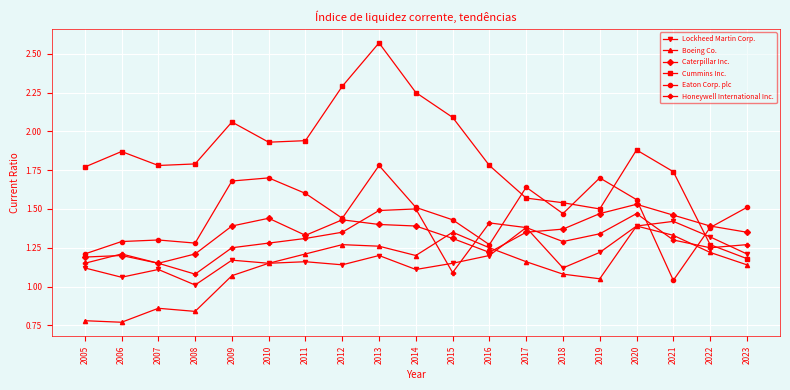

The value of Eaton Corp. plc at 2016 is 2.2. True or false?

False